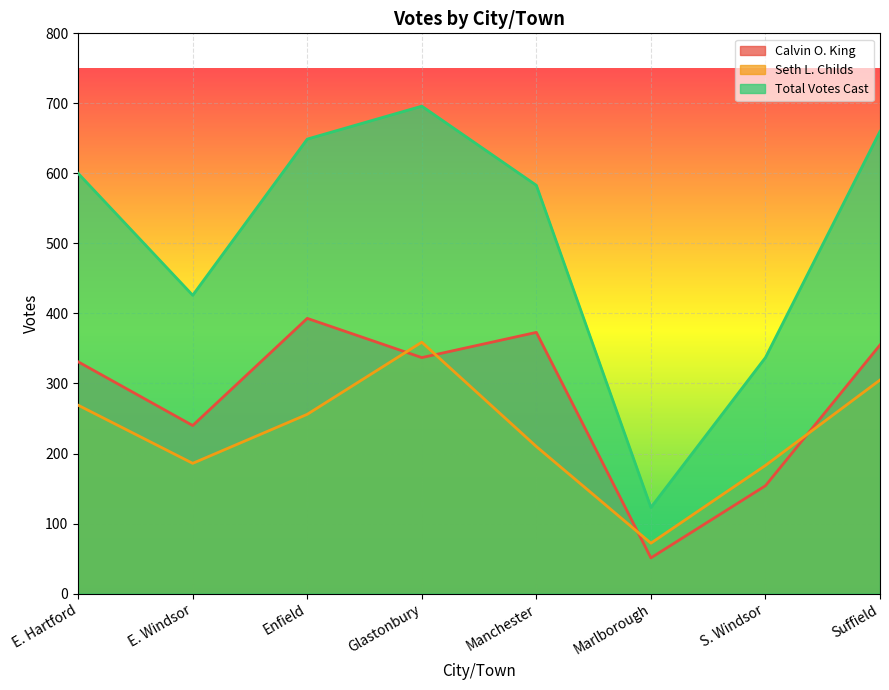

Read the Seth L. Childs value at Manchester.

210